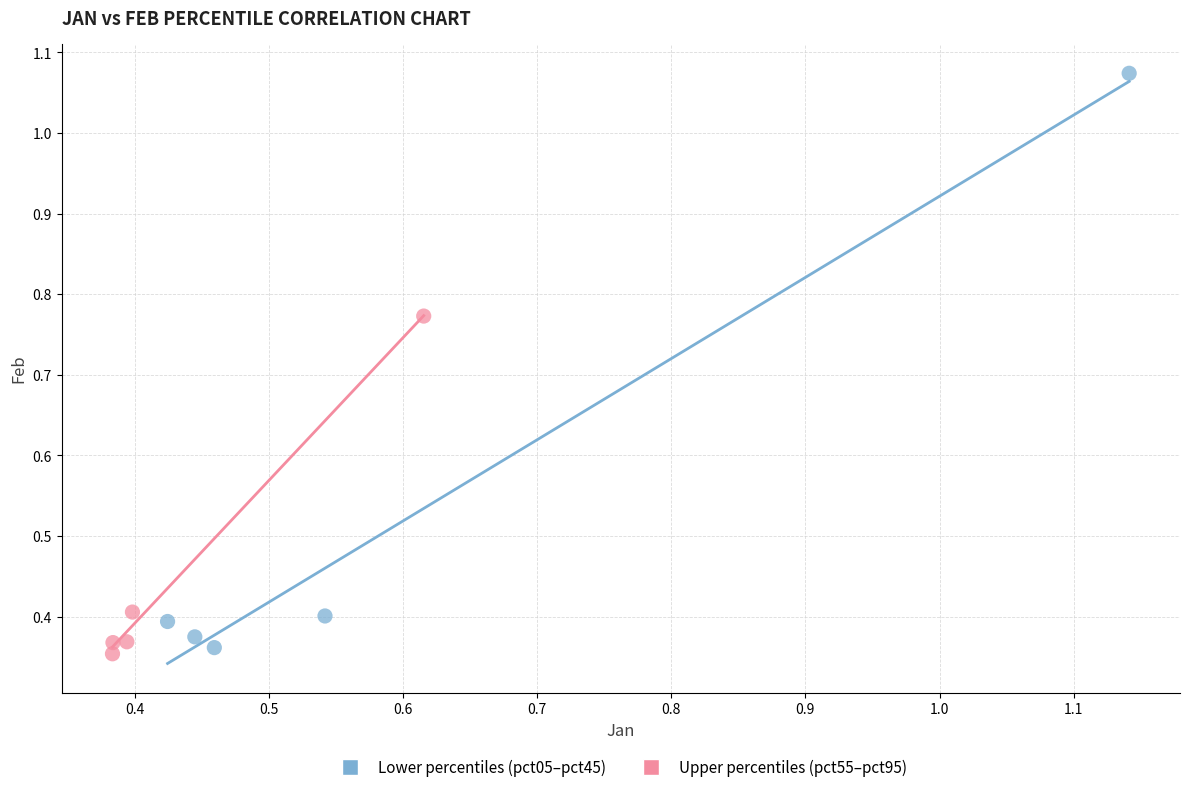

Which series reaches the maximum Y coordinate?

Lower percentiles (pct05–pct45)